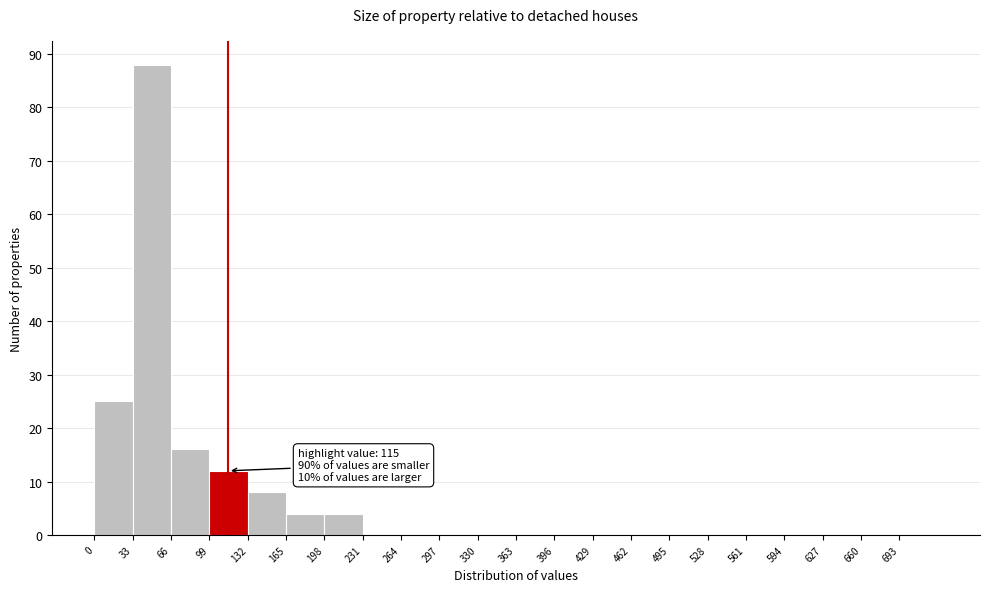

Over which range of the x-axis is the bar tallest?

33 to 66